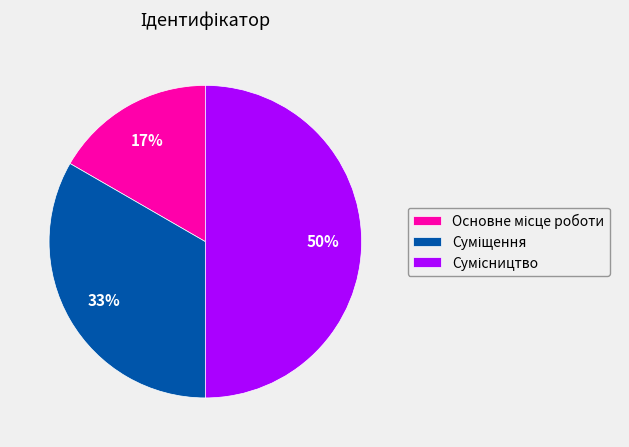

How many slices are in this pie chart?

3